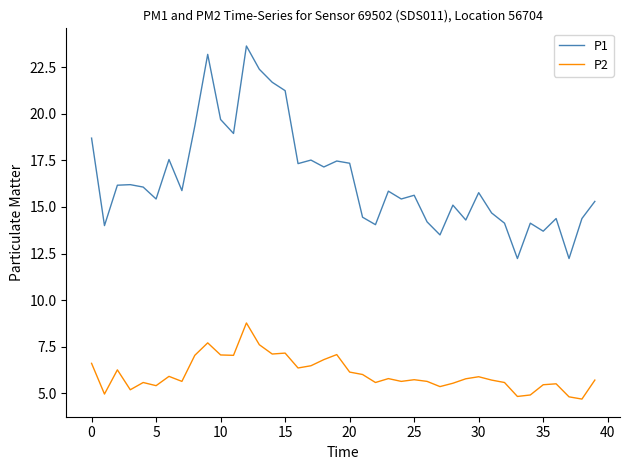

True or false: P1 and P2 cross at least once.

False